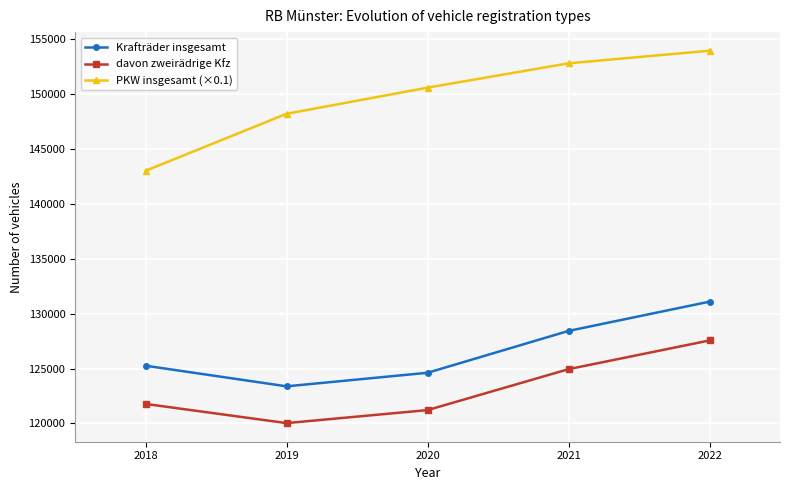

What is the difference between the PKW insgesamt (×0.1) values at 2019 and 2021?

4599